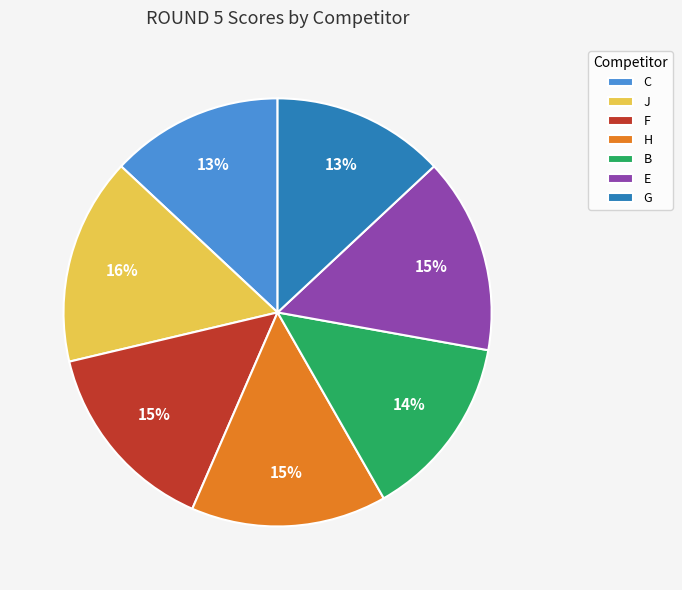

Which slice is the largest?

J